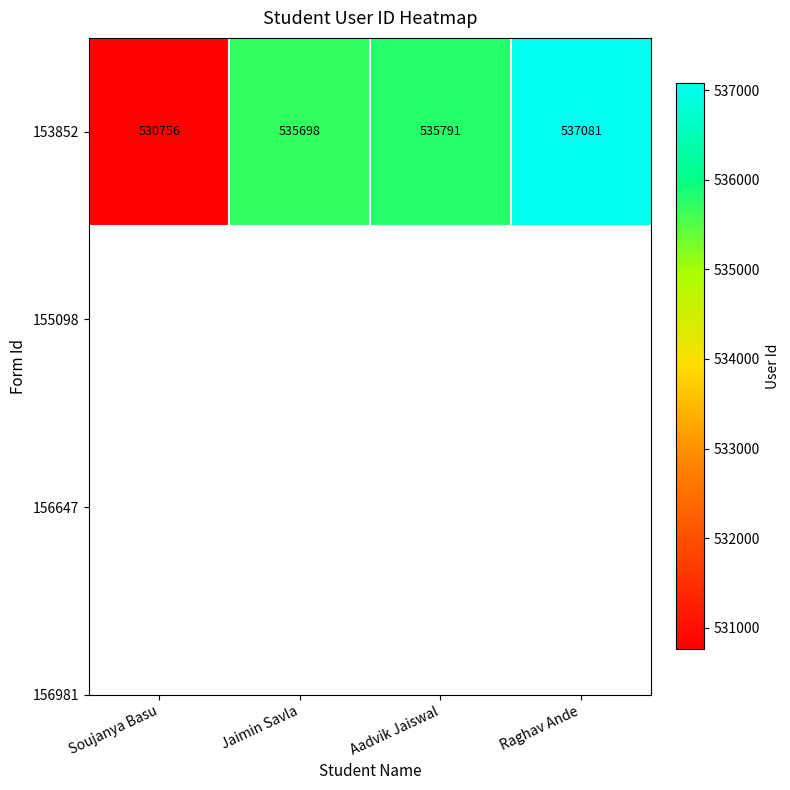

Which category has the highest value across all series?

Raghav Ande